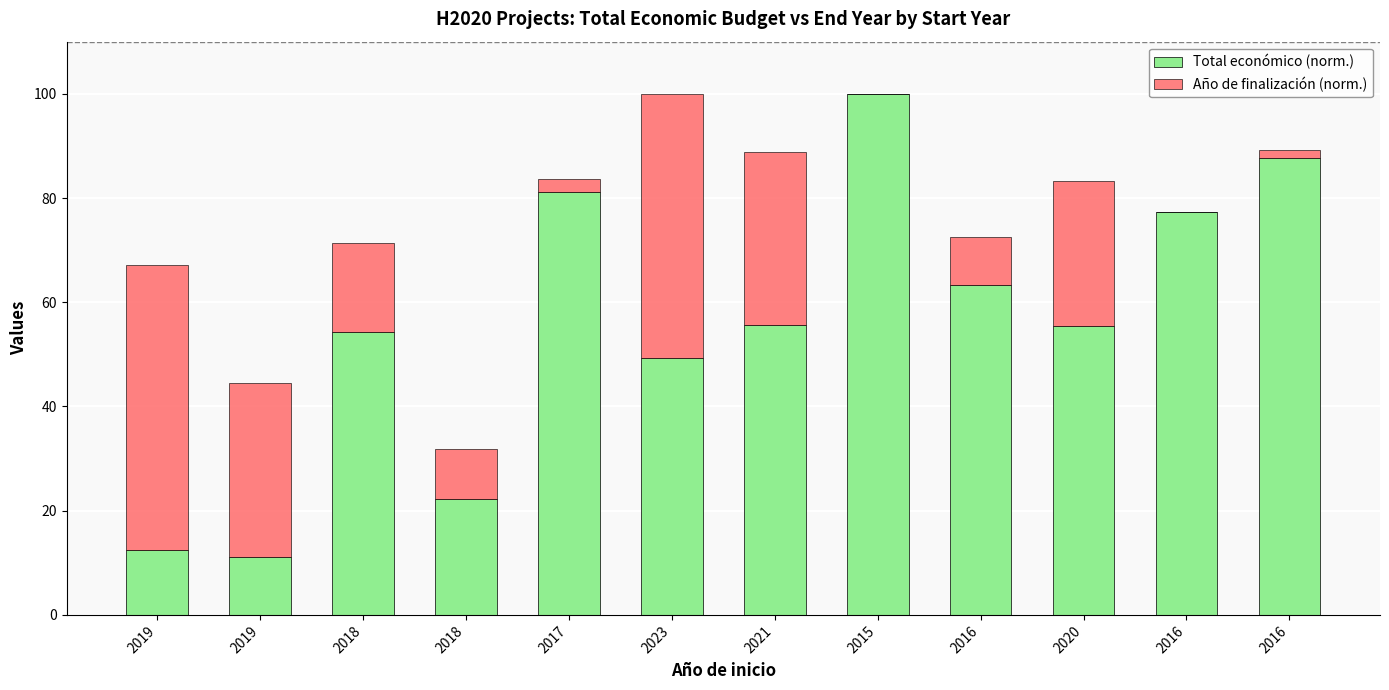

Which series changed the most between 2021 and 2016?

Total económico (norm.)